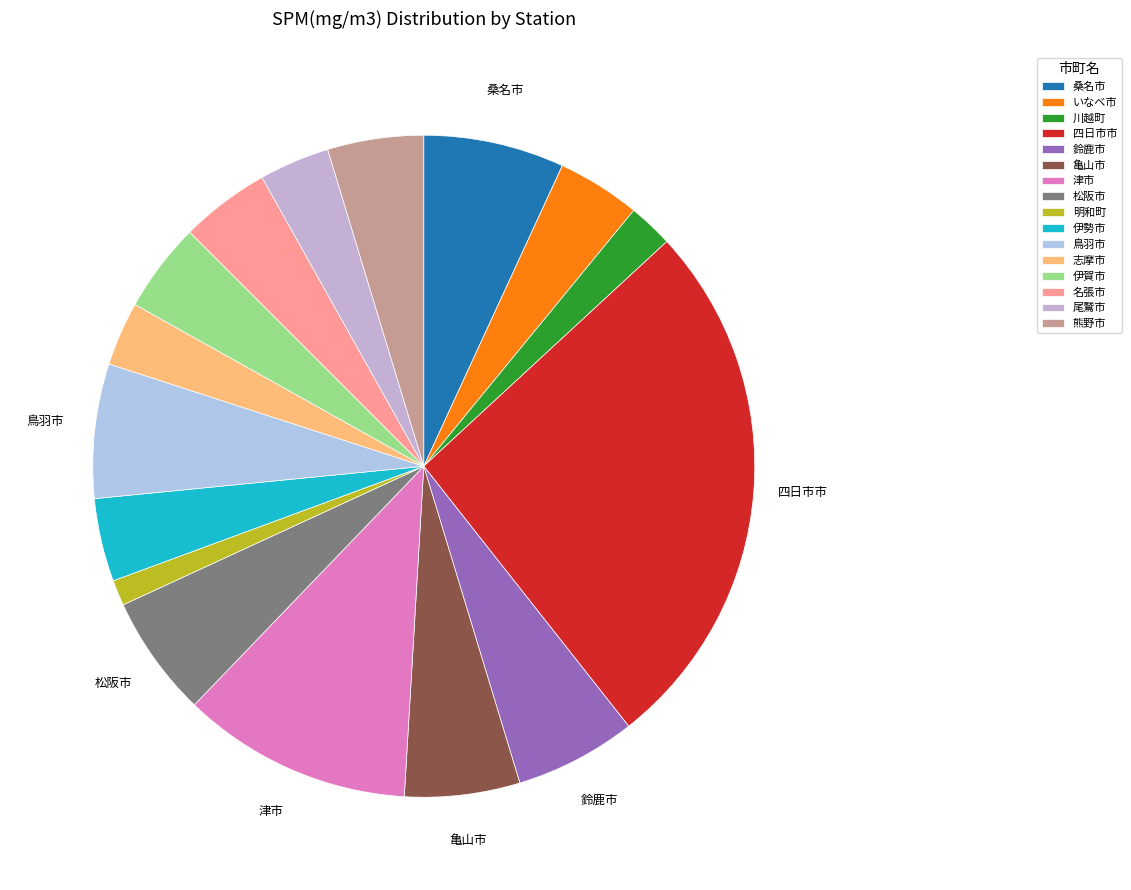

Is there any slice that represents more than half of the pie?

No